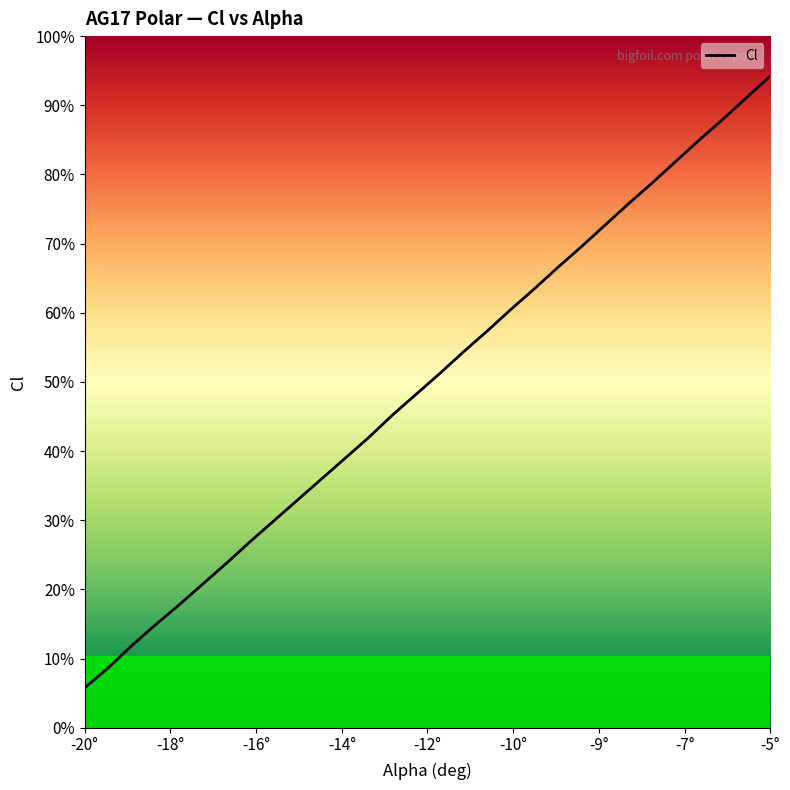

True or false: there are more than 1 points higher than both neighbors.

False